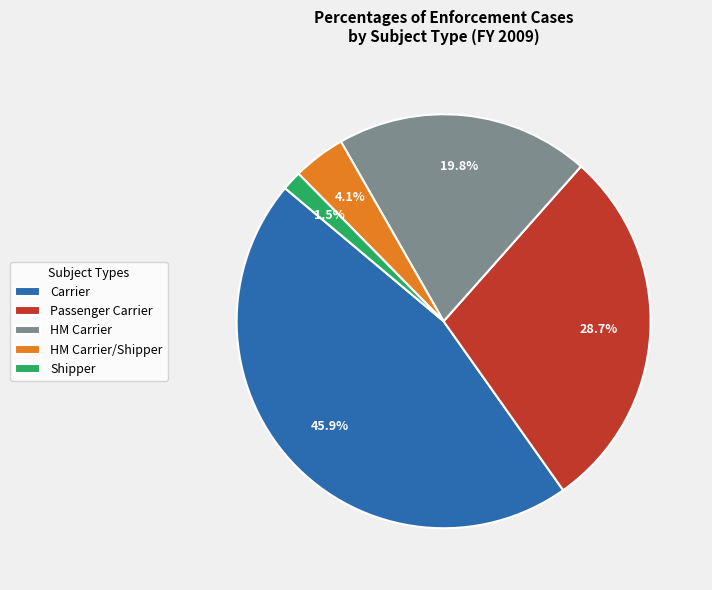

What percentage is NOT represented by Carrier?

54.1%